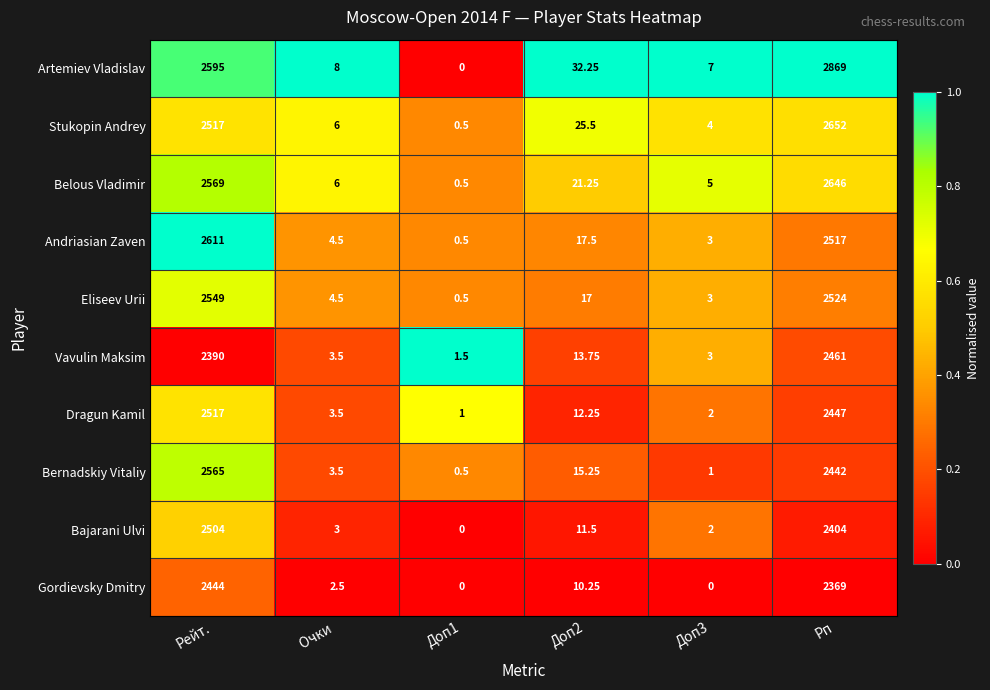

Rank the series by their maximum value, from highest to lowest.

Artemiev Vladislav, Stukopin Andrey, Belous Vladimir, Andriasian Zaven, Bernadskiy Vitaliy, Eliseev Urii, Dragun Kamil, Bajarani Ulvi, Vavulin Maksim, Gordievsky Dmitry